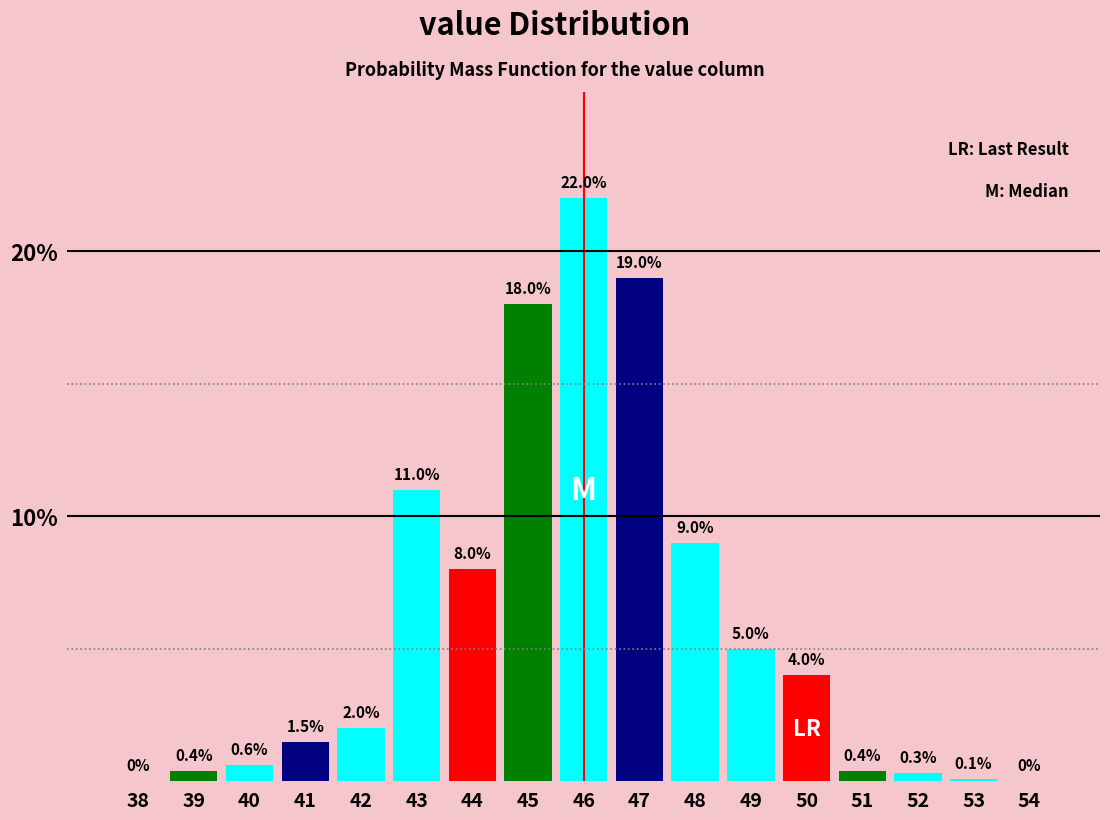

Reading left to right, list all the values displayed in this chart.

38=0.0	39=0.4	40=0.6	41=1.5	42=2.0	43=11.0	44=8.0	45=18.0	46=22.0	47=19.0	48=9.0	49=5.0	50=4.0	51=0.4	52=0.3	53=0.1	54=0.0